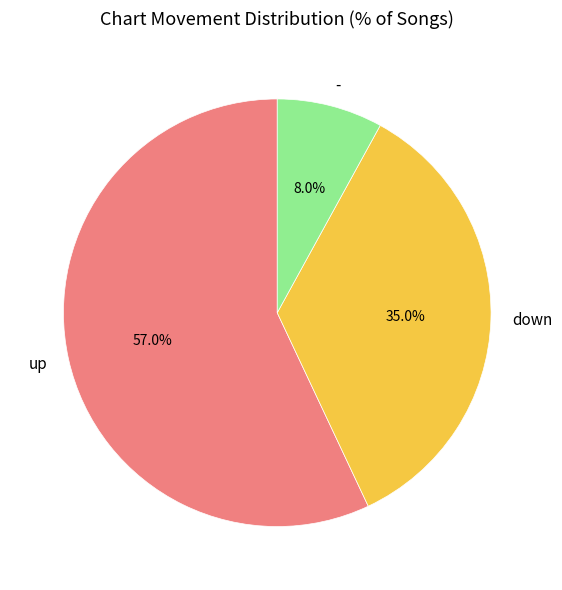

What percentage is the up slice, to the nearest percent?

57%